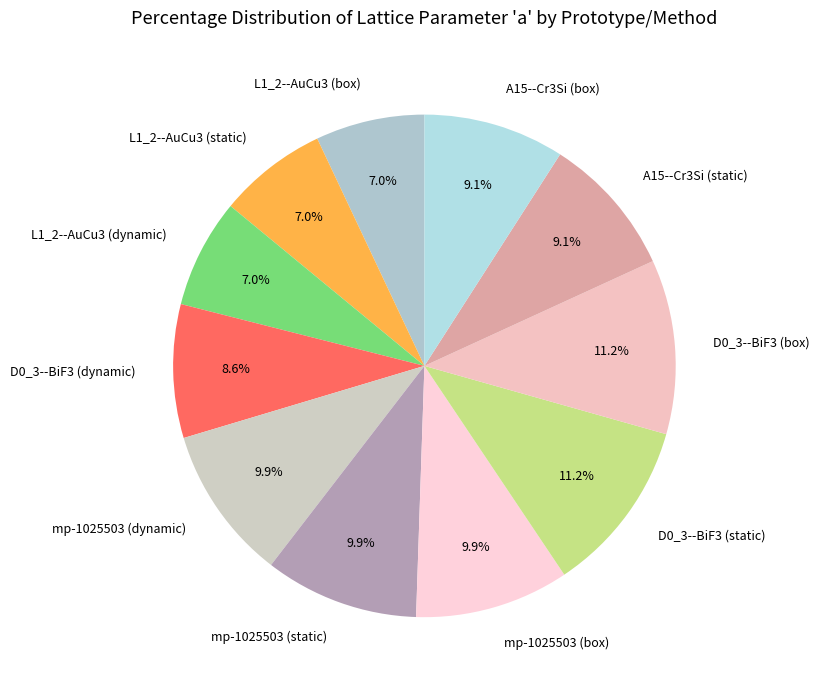

What percentage is the L1_2--AuCu3 (static) slice, to the nearest percent?

7%